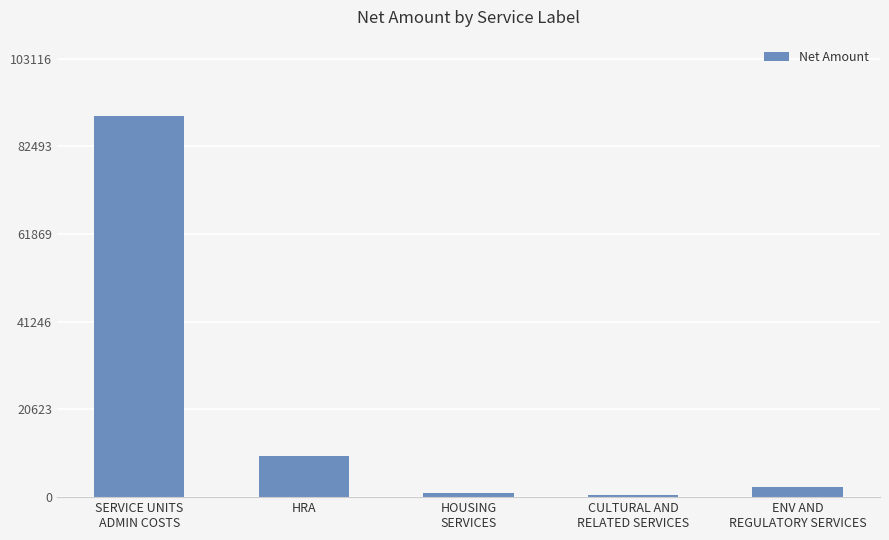

Where is the data nearest to the value 45072?

HRA